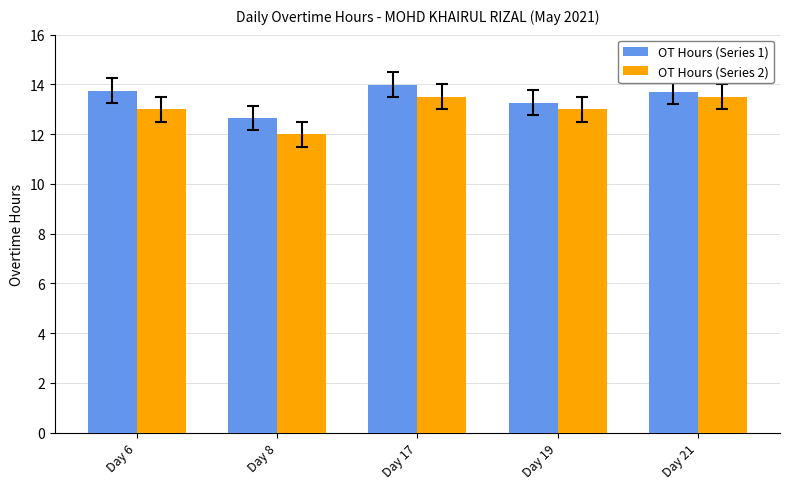

Rank the series by their average value, from highest to lowest.

OT Hours (Series 1), OT Hours (Series 2)